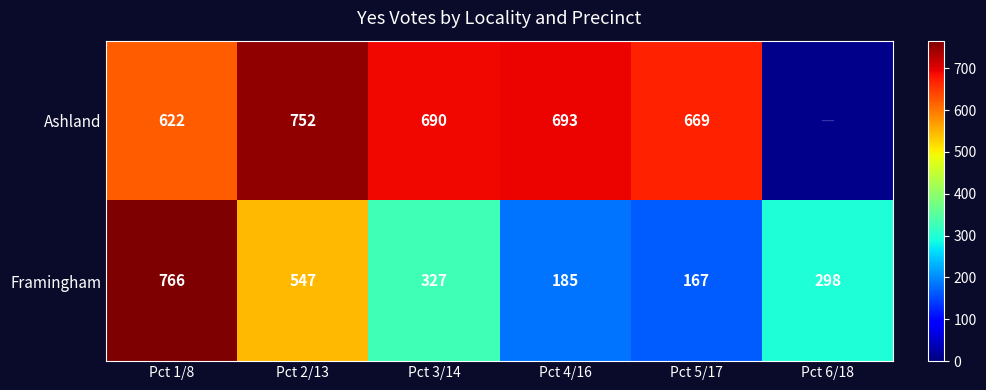

Is the value of Framingham at Pct 4/16 greater than the value of Ashland at Pct 1/8?

No